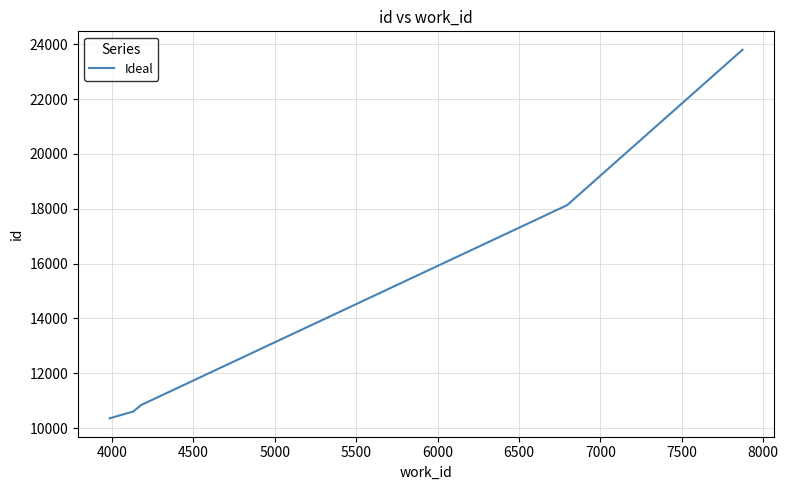

What is the difference between the second highest and second lowest values?

7524